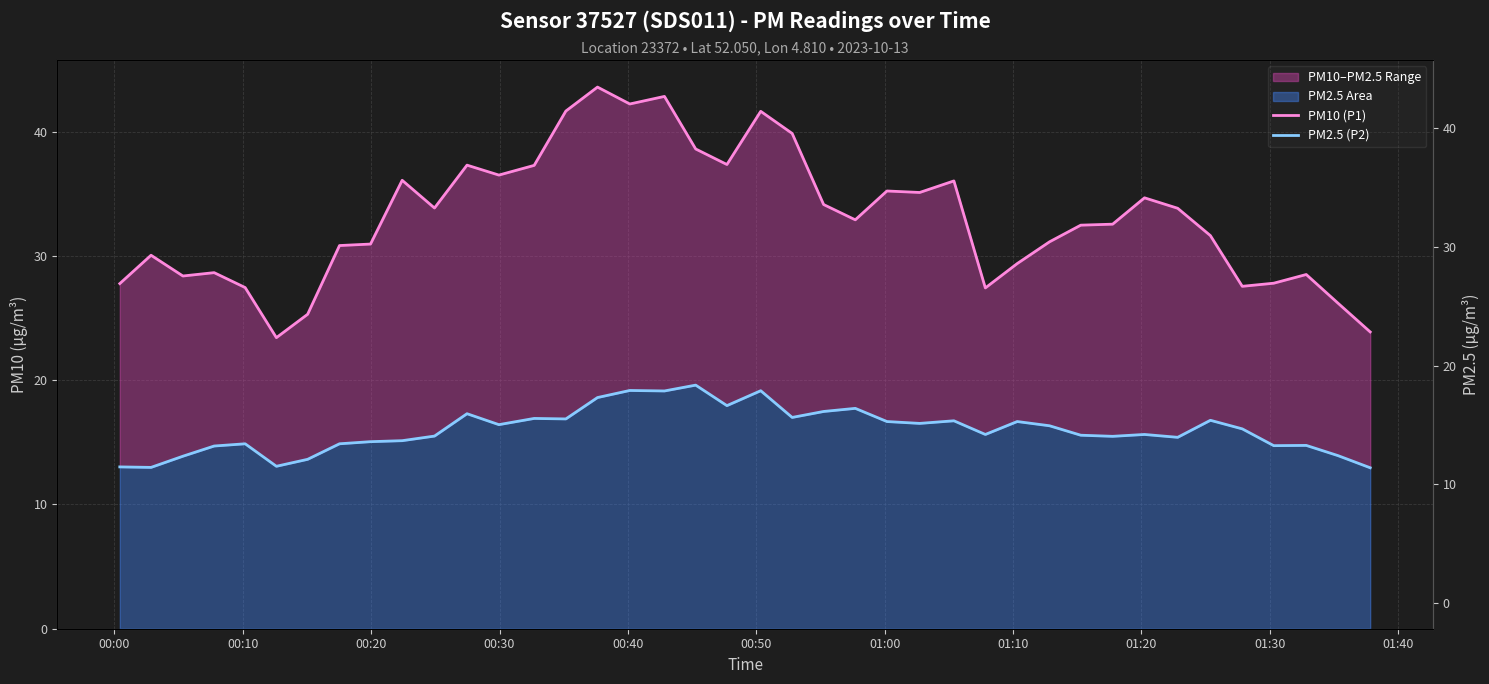

True or false: PM2.5 (P2) and PM10 (P1) intersect in this chart.

False